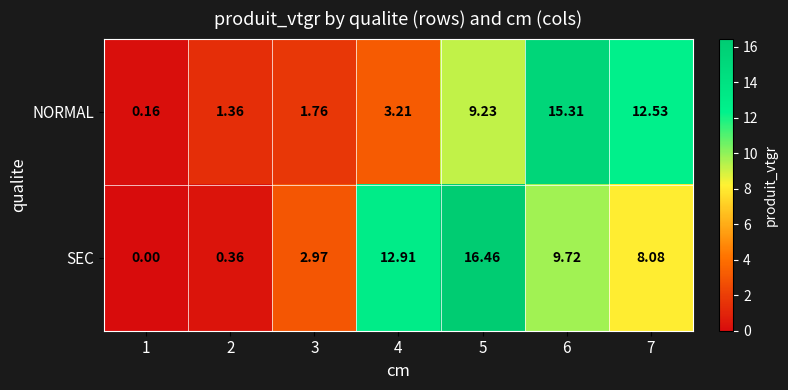

List the series in order of their peak value, highest first.

SEC, NORMAL